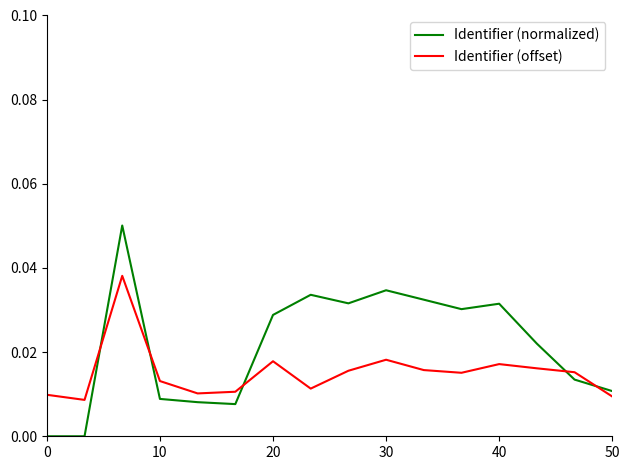

Which series has the largest range (max minus min)?

Identifier (normalized)